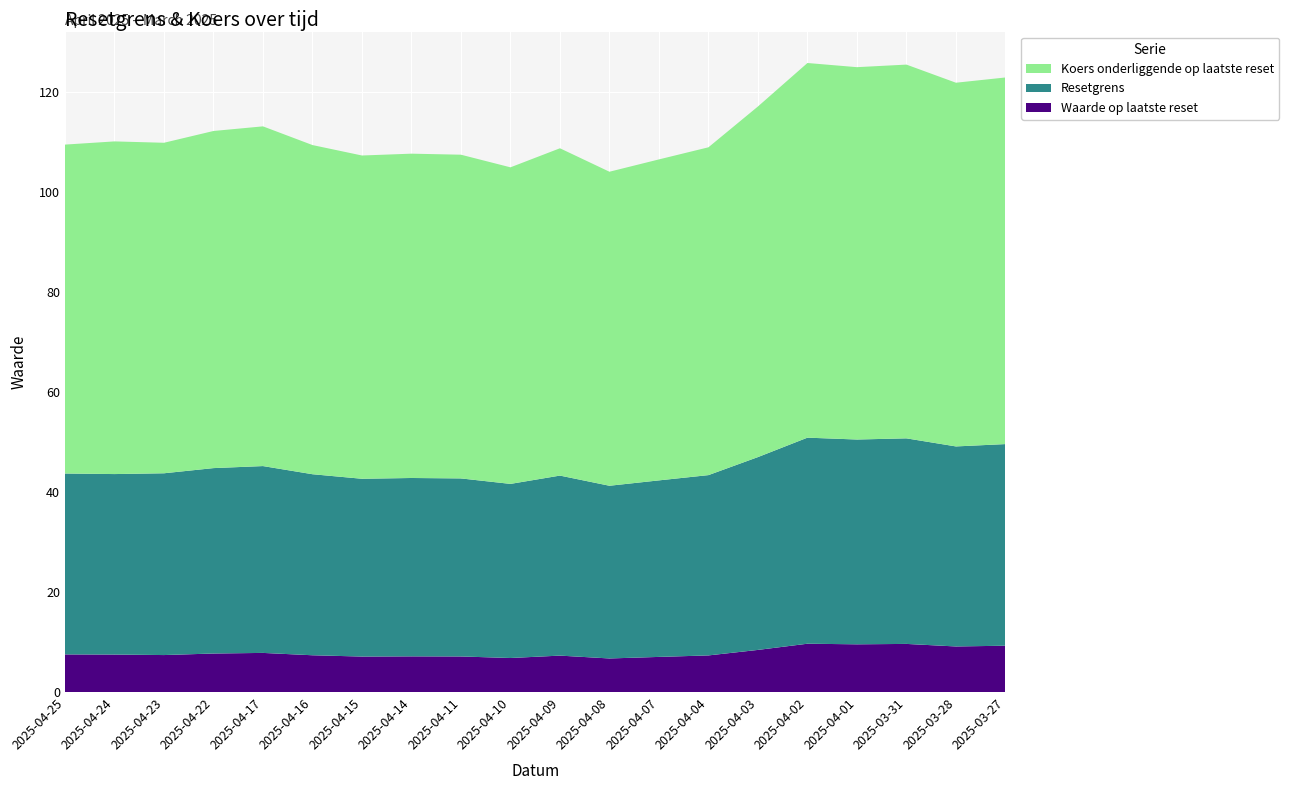

Reading left to right, what are all the values shown in this chart?

Waarde op laatste reset: 2025-04-25=7.5	2025-04-24=7.5	2025-04-23=7.4	2025-04-22=7.7	2025-04-17=7.8	2025-04-16=7.4	2025-04-15=7.1	2025-04-14=7.1	2025-04-11=7.1	2025-04-10=6.8	2025-04-09=7.3	2025-04-08=6.7	2025-04-07=7.0	2025-04-04=7.3	2025-04-03=8.4	2025-04-02=9.7	2025-04-01=9.6	2025-03-31=9.6	2025-03-28=9.1	2025-03-27=9.3
Resetgrens: 2025-04-25=36.2	2025-04-24=36.1	2025-04-23=36.4	2025-04-22=37.1	2025-04-17=37.4	2025-04-16=36.2	2025-04-15=35.6	2025-04-14=35.7	2025-04-11=35.6	2025-04-10=34.8	2025-04-09=36.0	2025-04-08=34.6	2025-04-07=35.3	2025-04-04=36.1	2025-04-03=38.6	2025-04-02=41.2	2025-04-01=41.0	2025-03-31=41.1	2025-03-28=40.0	2025-03-27=40.3
Koers onderliggende op laatste reset: 2025-04-25=65.8	2025-04-24=66.5	2025-04-23=66.1	2025-04-22=67.4	2025-04-17=68.0	2025-04-16=65.8	2025-04-15=64.7	2025-04-14=64.9	2025-04-11=64.8	2025-04-10=63.3	2025-04-09=65.5	2025-04-08=62.8	2025-04-07=64.2	2025-04-04=65.6	2025-04-03=70.1	2025-04-02=75.0	2025-04-01=74.5	2025-03-31=74.8	2025-03-28=72.8	2025-03-27=73.3